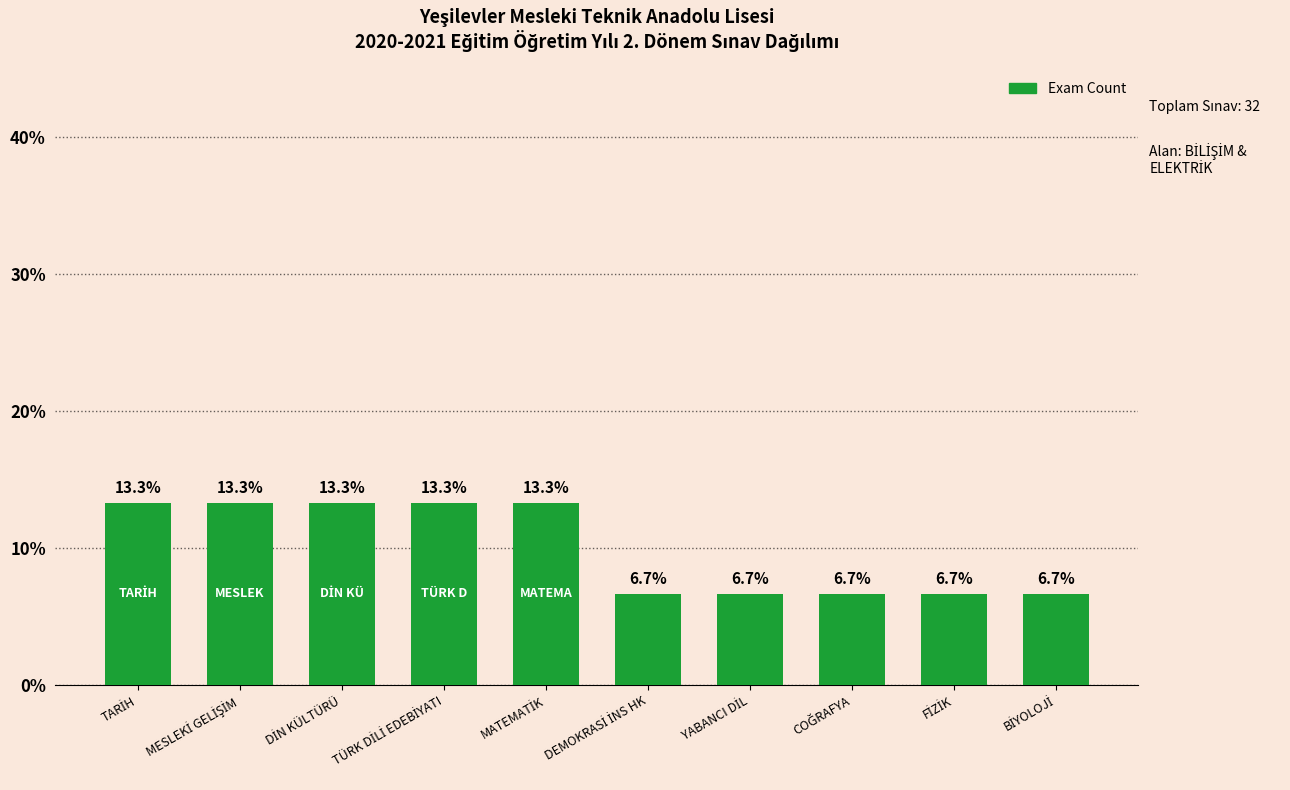

What is the minimum value shown in the chart?

6.7